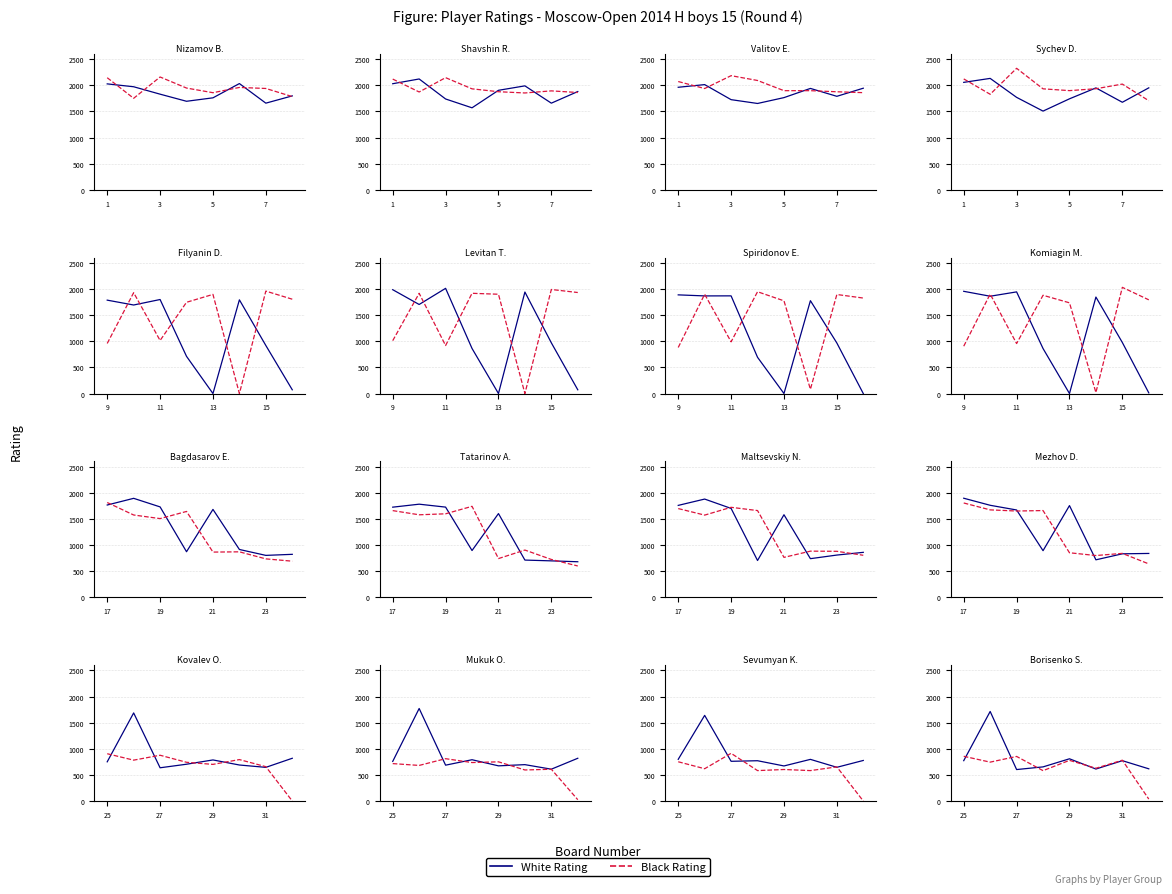

Is the value of White Rating at 1 greater than the value of Black Rating at 1?

No